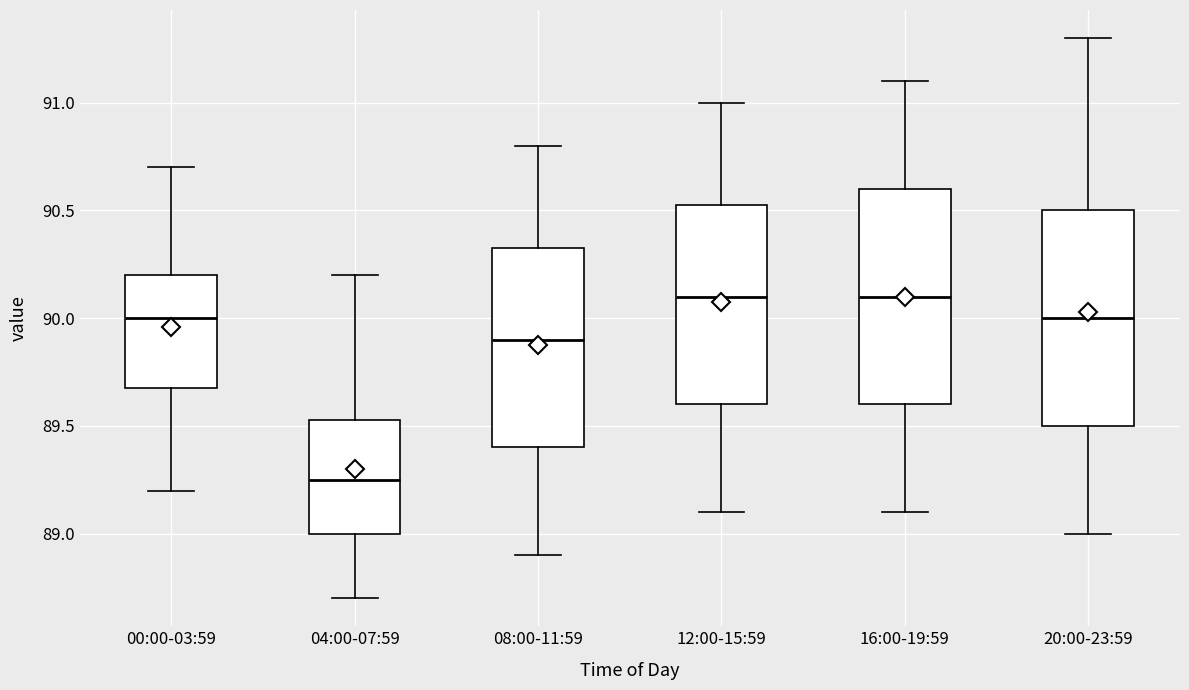

Where is the upper edge of the box for 12:00-15:59 on the y-axis? The values are not printed on the chart, so give them approximately, as read against the axis.

90.55